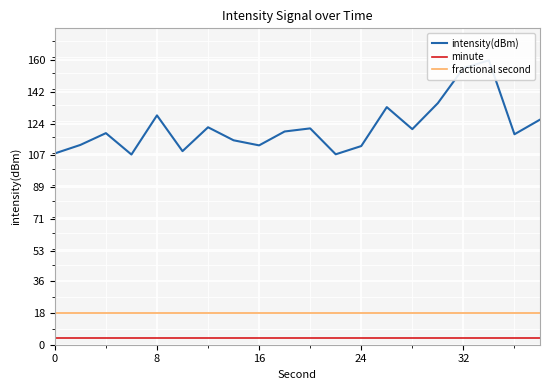

True or false: fractional second and minute intersect in this chart.

False